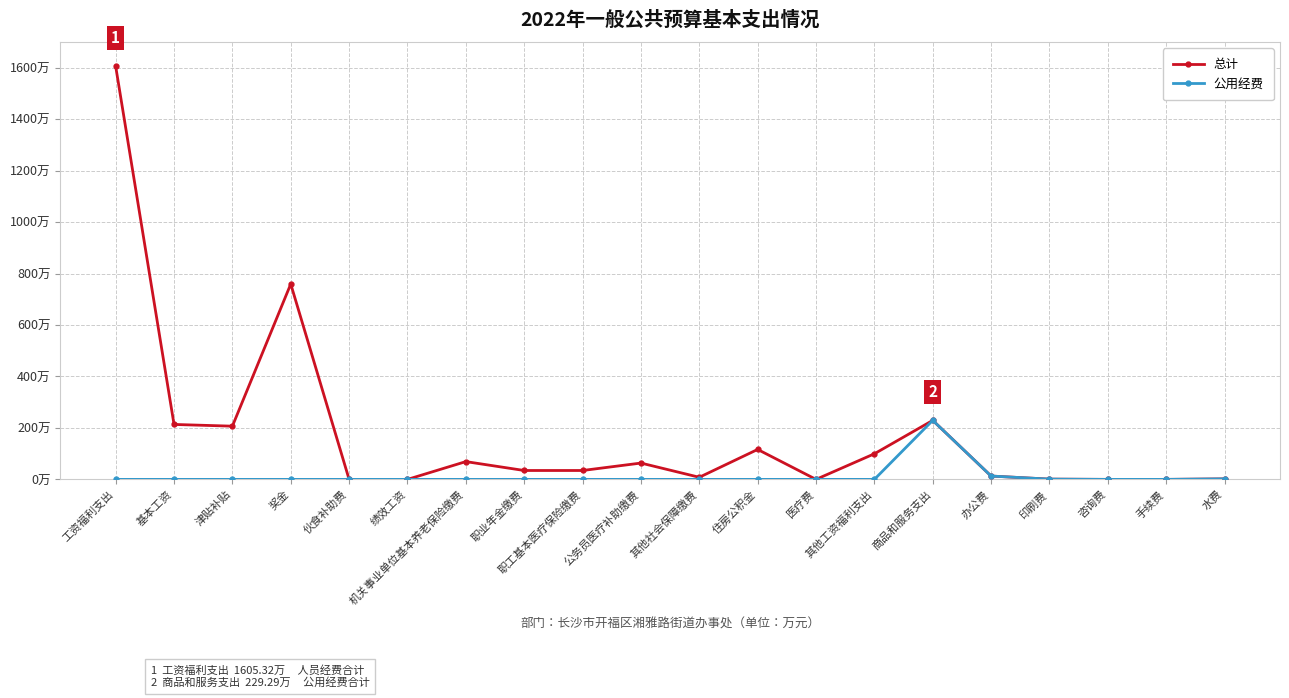

Does the chart have visible grid lines?

Yes